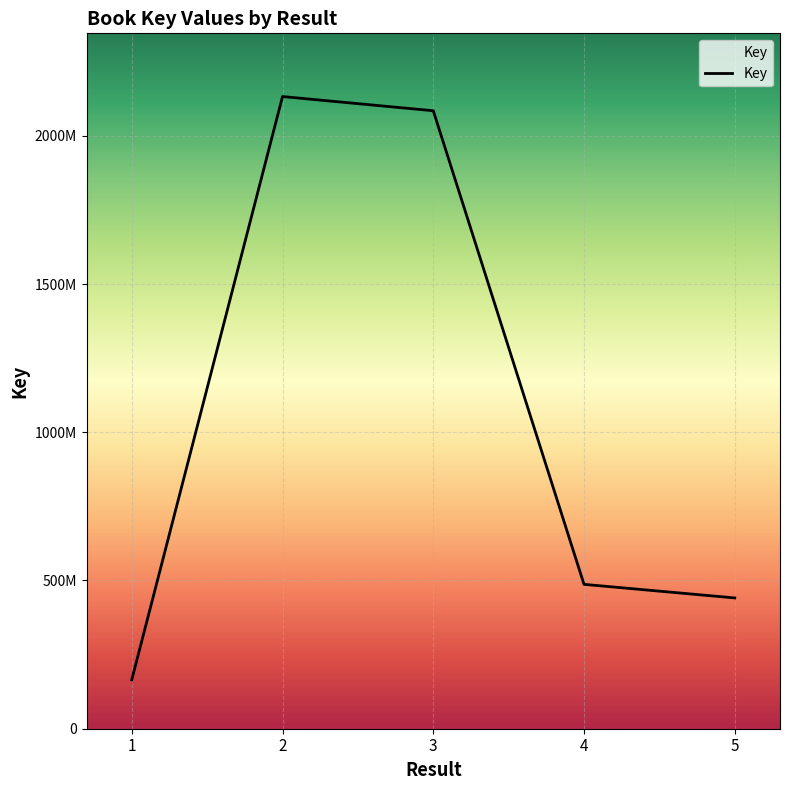

What is the greatest value displayed?

2132366389